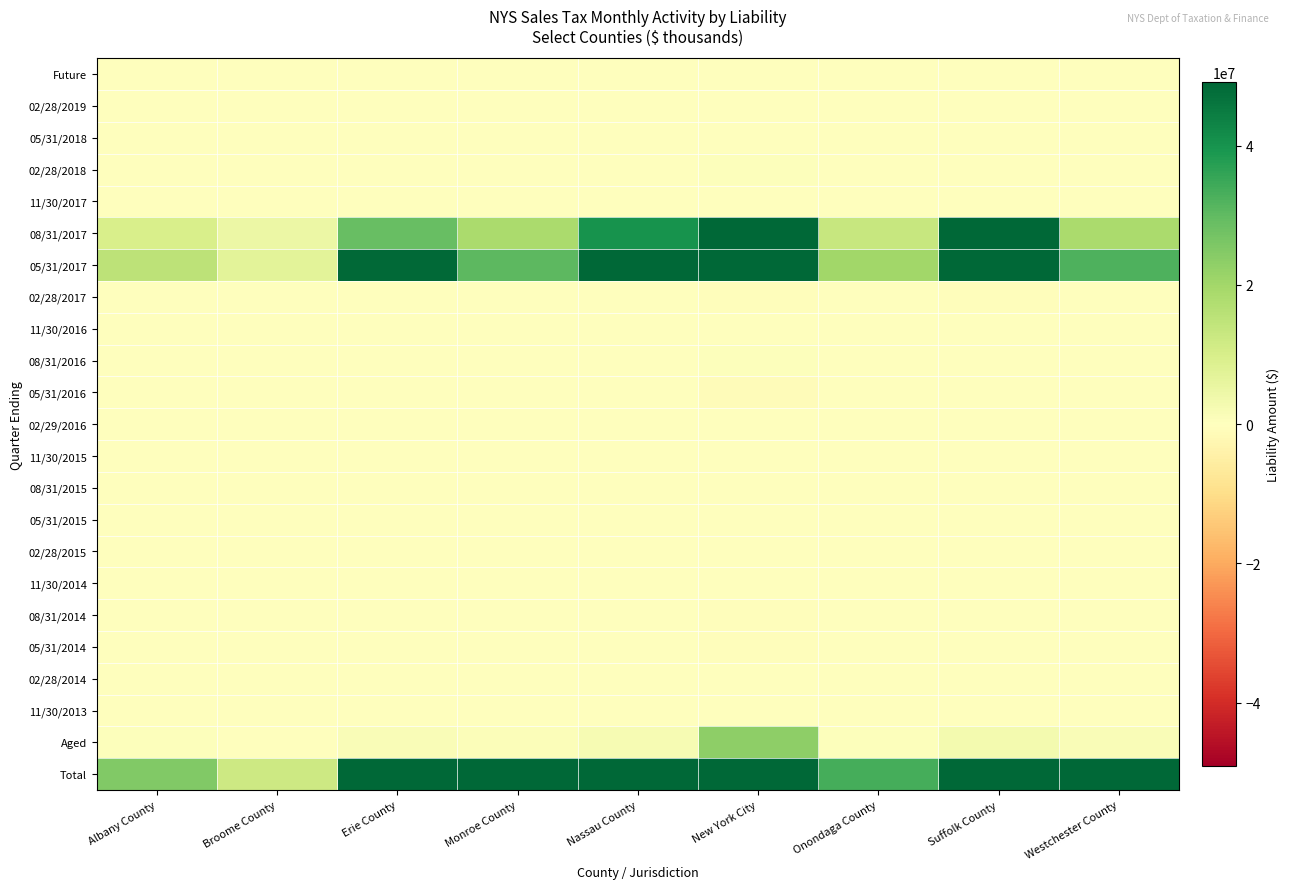

Reading left to right, extract all data points from this chart.

Future: Albany County=0.0	Broome County=0.0	Erie County=0.0	Monroe County=0.0	Nassau County=0.0	New York City=0.0	Onondaga County=0.0	Suffolk County=0.0	Westchester County=0.0
02/28/2019: Albany County=20.1	Broome County=56.3	Erie County=58.7	Monroe County=37.2	Nassau County=83.2	New York City=550.7	Onondaga County=25.9	Suffolk County=110.5	Westchester County=38.5
05/31/2018: Albany County=-26.4	Broome County=-11.9	Erie County=-74.3	Monroe County=-47.1	Nassau County=-107.2	New York City=-698.2	Onondaga County=-33.8	Suffolk County=-132.9	Westchester County=-51.0
02/28/2018: Albany County=26701.8	Broome County=11628.8	Erie County=73269.1	Monroe County=45899.9	Nassau County=107495.6	New York City=737771.1	Onondaga County=32867.8	Suffolk County=132145.6	Westchester County=49946.1
11/30/2017: Albany County=10.8	Broome County=4.9	Erie County=30.6	Monroe County=-91.2	Nassau County=44.9	New York City=313.1	Onondaga County=13.6	Suffolk County=52.2	Westchester County=21.7
08/31/2017: Albany County=9763233.9	Broome County=4788369.4	Erie County=28937672.9	Monroe County=18431002.9	Nassau County=40085569.6	New York City=251664897.9	Onondaga County=13054236.2	Suffolk County=53940580.1	Westchester County=18443900.8
05/31/2017: Albany County=15180008.3	Broome County=7278406.5	Erie County=48455197.5	Monroe County=30610399.2	Nassau County=68675095.7	New York City=483798229.9	Onondaga County=20303353.5	Suffolk County=90529629.8	Westchester County=32514440.4
02/28/2017: Albany County=-165040.8	Broome County=-54189.6	Erie County=-158625.9	Monroe County=-271388.1	Nassau County=-311281.9	New York City=-556449.0	Onondaga County=-204183.3	Suffolk County=-507515.0	Westchester County=71095.6
11/30/2016: Albany County=-64819.4	Broome County=4713.6	Erie County=-123511.6	Monroe County=-16472.5	Nassau County=-172943.5	New York City=188128.5	Onondaga County=-82999.6	Suffolk County=-56870.7	Westchester County=-64380.8
08/31/2016: Albany County=-24644.2	Broome County=-30053.2	Erie County=-173167.9	Monroe County=-110834.7	Nassau County=-133733.7	New York City=452337.4	Onondaga County=-135593.7	Suffolk County=-205943.9	Westchester County=-87330.3
05/31/2016: Albany County=-14894.2	Broome County=-4814.9	Erie County=-53478.7	Monroe County=5176.0	Nassau County=-65963.8	New York City=-830680.8	Onondaga County=-48386.7	Suffolk County=-63879.5	Westchester County=-22221.4
02/29/2016: Albany County=-5205.3	Broome County=-16653.2	Erie County=-76635.0	Monroe County=-24945.7	Nassau County=-61202.5	New York City=-114737.1	Onondaga County=-14156.3	Suffolk County=-31183.9	Westchester County=-8848.6
11/30/2015: Albany County=-42426.9	Broome County=-3227.1	Erie County=-10237.3	Monroe County=-9187.8	Nassau County=6846.7	New York City=-39020.7	Onondaga County=10035.2	Suffolk County=-13423.3	Westchester County=-5756.1
08/31/2015: Albany County=-11728.8	Broome County=-1193.3	Erie County=-14426.3	Monroe County=-12796.2	Nassau County=10026.2	New York City=-40341.0	Onondaga County=12130.7	Suffolk County=-9448.1	Westchester County=-92851.8
05/31/2015: Albany County=-1167.4	Broome County=813.0	Erie County=2953.3	Monroe County=1633.1	Nassau County=-1696.7	New York City=-34306.1	Onondaga County=13406.8	Suffolk County=5738.0	Westchester County=2746.4
02/28/2015: Albany County=-136789.2	Broome County=-2977.7	Erie County=-17453.6	Monroe County=-53648.8	Nassau County=-112291.5	New York City=-347901.6	Onondaga County=-7262.1	Suffolk County=-108272.0	Westchester County=-18027.5
11/30/2014: Albany County=104.0	Broome County=129.1	Erie County=1446.3	Monroe County=-2561.4	Nassau County=-4232.7	New York City=-222177.5	Onondaga County=7940.7	Suffolk County=-791.0	Westchester County=-695.1
08/31/2014: Albany County=-1223.2	Broome County=-98.2	Erie County=-30288.3	Monroe County=-2584.9	Nassau County=-69.1	New York City=-425657.5	Onondaga County=11323.9	Suffolk County=-3778.5	Westchester County=2421.2
05/31/2014: Albany County=-152.5	Broome County=-226.6	Erie County=-80441.9	Monroe County=-4525.8	Nassau County=-2825.2	New York City=-442132.3	Onondaga County=11005.7	Suffolk County=-544.8	Westchester County=-1477.6
02/28/2014: Albany County=-2846.3	Broome County=747.4	Erie County=-30678.5	Monroe County=-4491.2	Nassau County=-18625.4	New York City=-108846.8	Onondaga County=5086.3	Suffolk County=-158703.3	Westchester County=-663.7
11/30/2013: Albany County=-168.9	Broome County=-61.2	Erie County=-29943.4	Monroe County=-1194.8	Nassau County=3227.5	New York City=-3205.4	Onondaga County=-10.9	Suffolk County=119.7	Westchester County=-237.2
Aged: Albany County=491623.8	Broome County=228032.6	Erie County=1331343.5	Monroe County=786848.6	Nassau County=2132064.0	New York City=23250866.0	Onondaga County=451534.3	Suffolk County=2958238.0	Westchester County=1277023.3
Total: Albany County=24990569.1	Broome County=12199394.6	Erie County=78003009.1	Monroe County=49366226.6	Nassau County=110135480.2	New York City=756926940.6	Onondaga County=33420334.2	Suffolk County=146406127.2	Westchester County=52059092.7